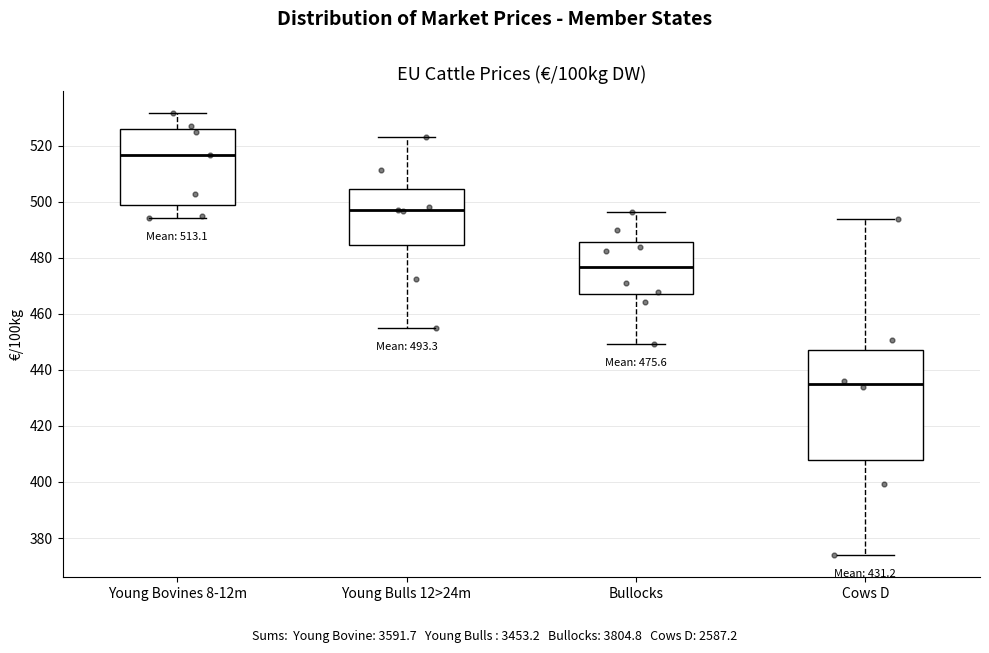

Which box has the highest median line?

Young Bovines 8-12m